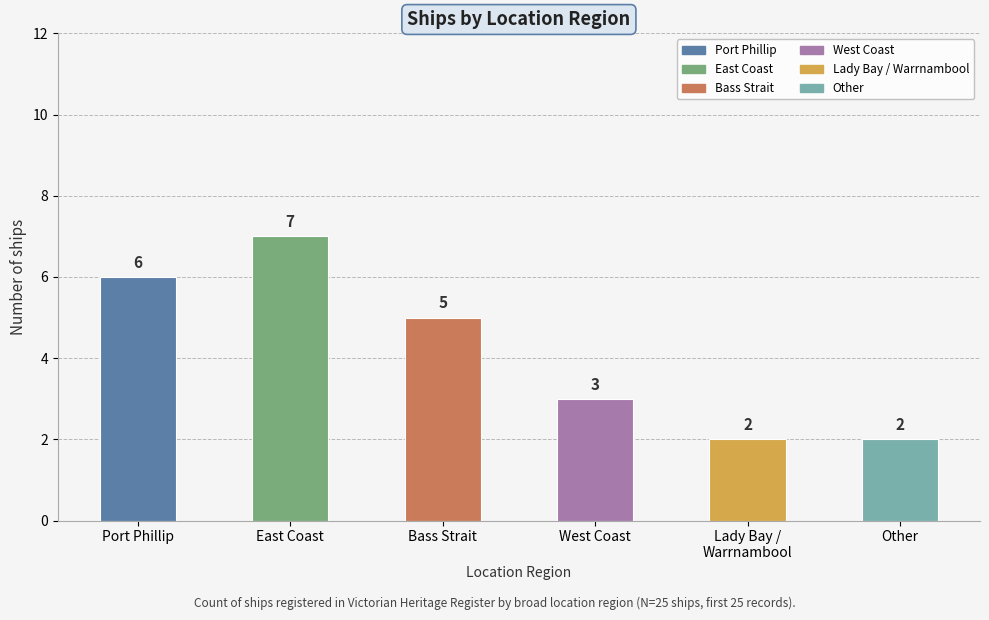

The chart shows a value of 1 at Lady Bay /
Warrnambool. True or false?

False